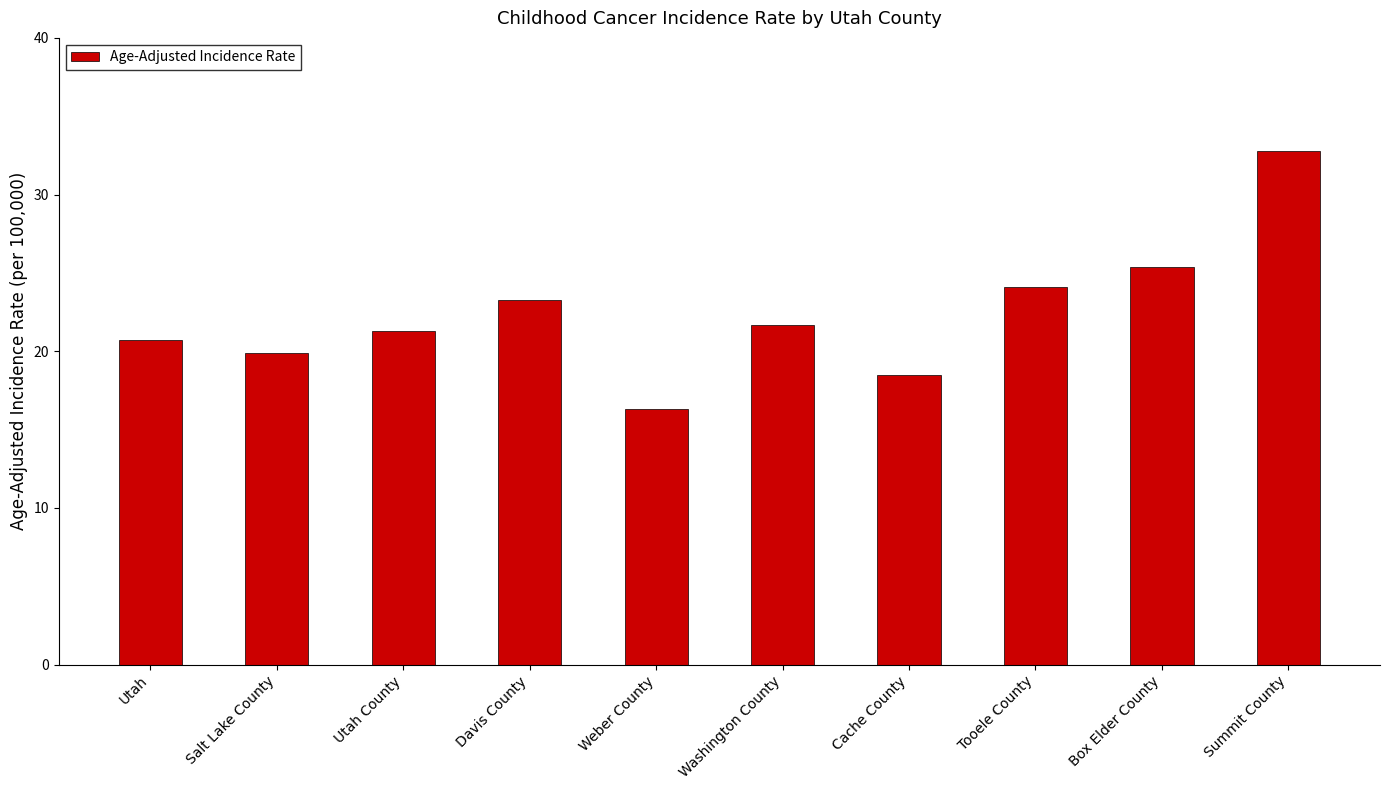

What is the maximum value shown in the chart?

32.8